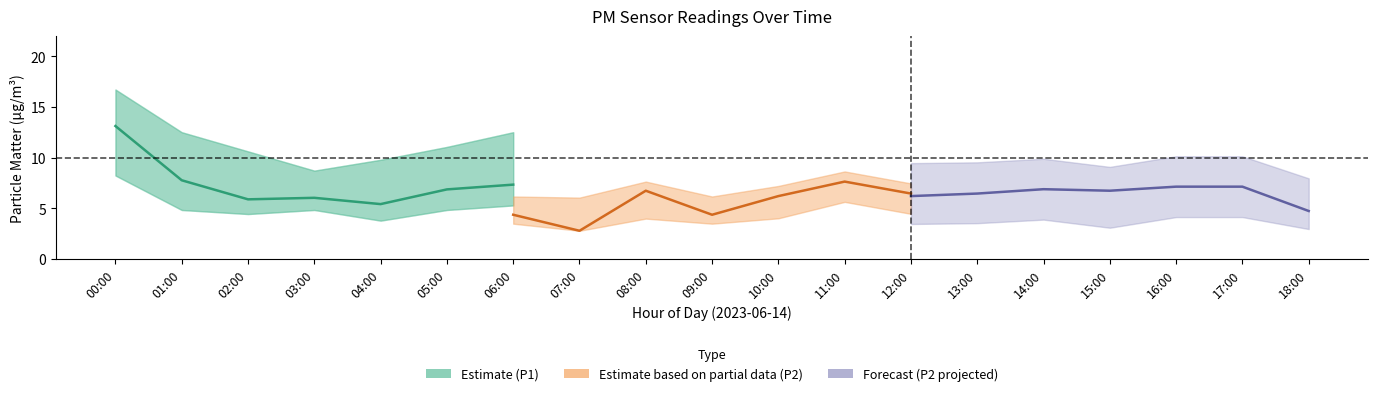

What is the maximum value for Estimate (P1)?

13.1